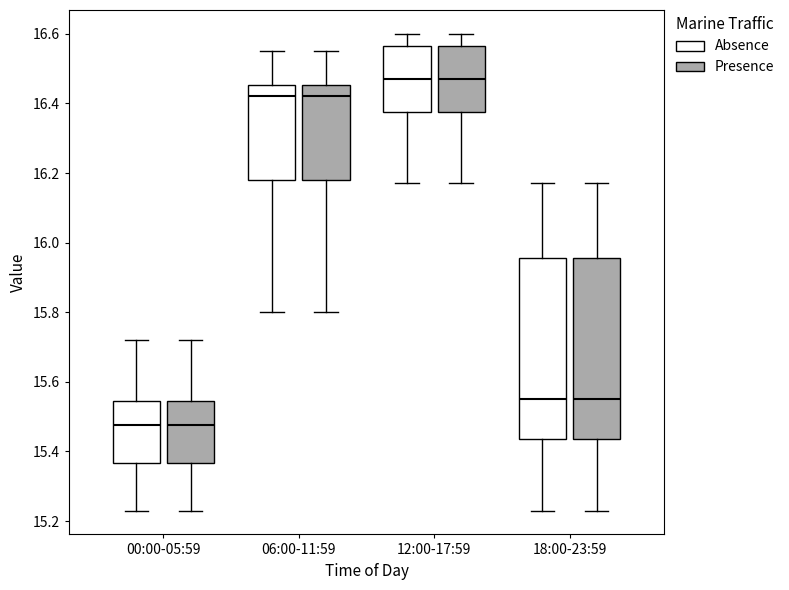

Where is the lower edge of the box for 18:00-23:59 (Presence) on the y-axis? The values are not printed on the chart, so give them approximately, as read against the axis.

15.44